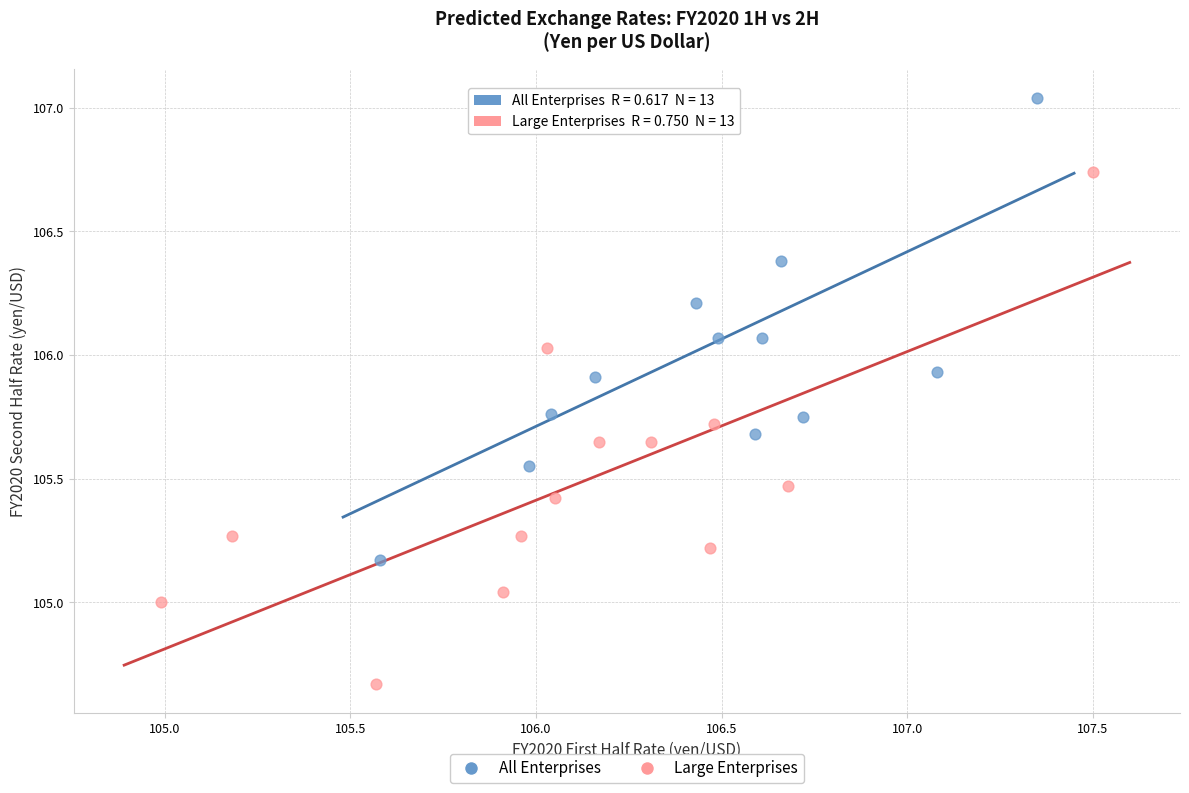

Which series reaches the minimum Y coordinate?

Large Enterprises